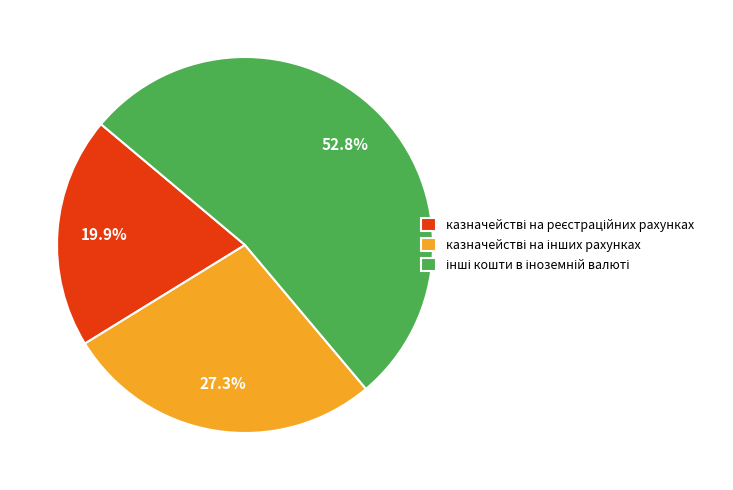

Is there a majority slice in this chart?

Yes